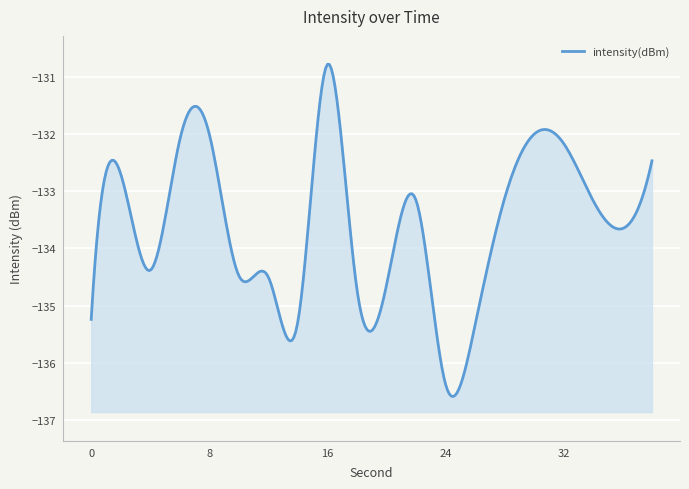

Between 32 and 20, which is larger?

32